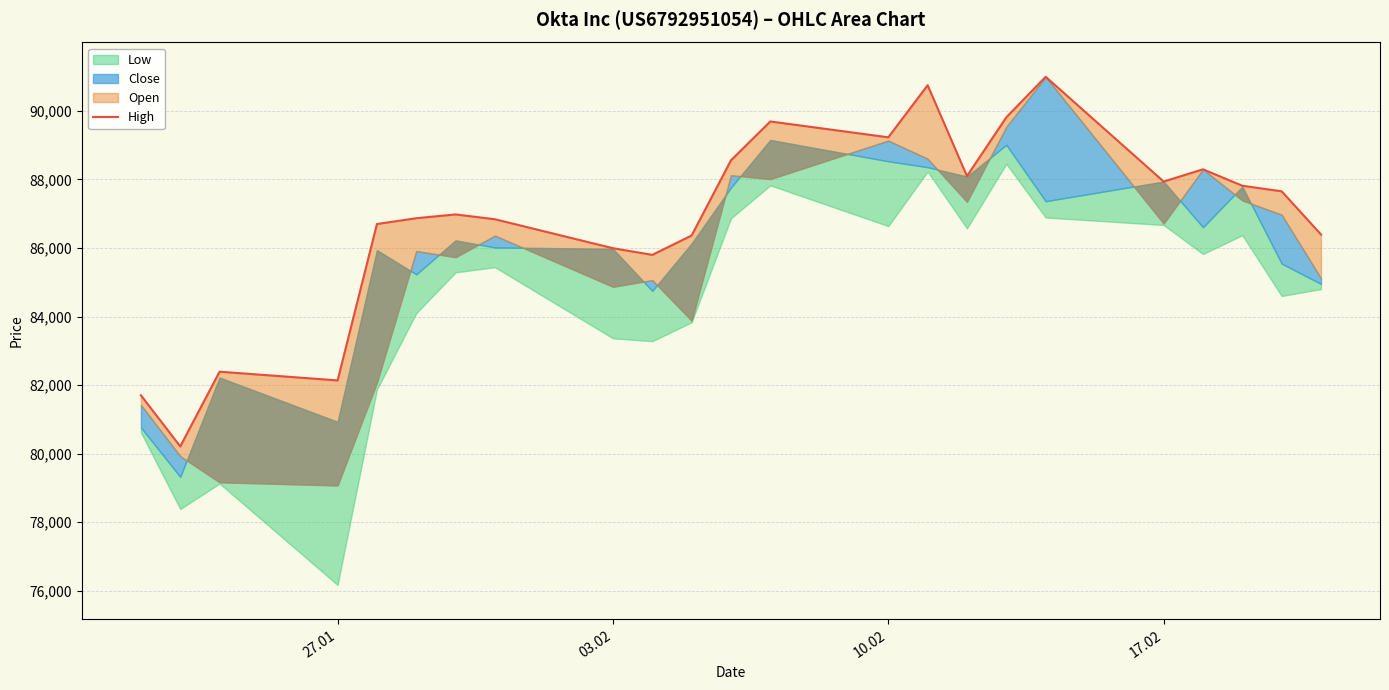

Does the chart have visible grid lines?

Yes